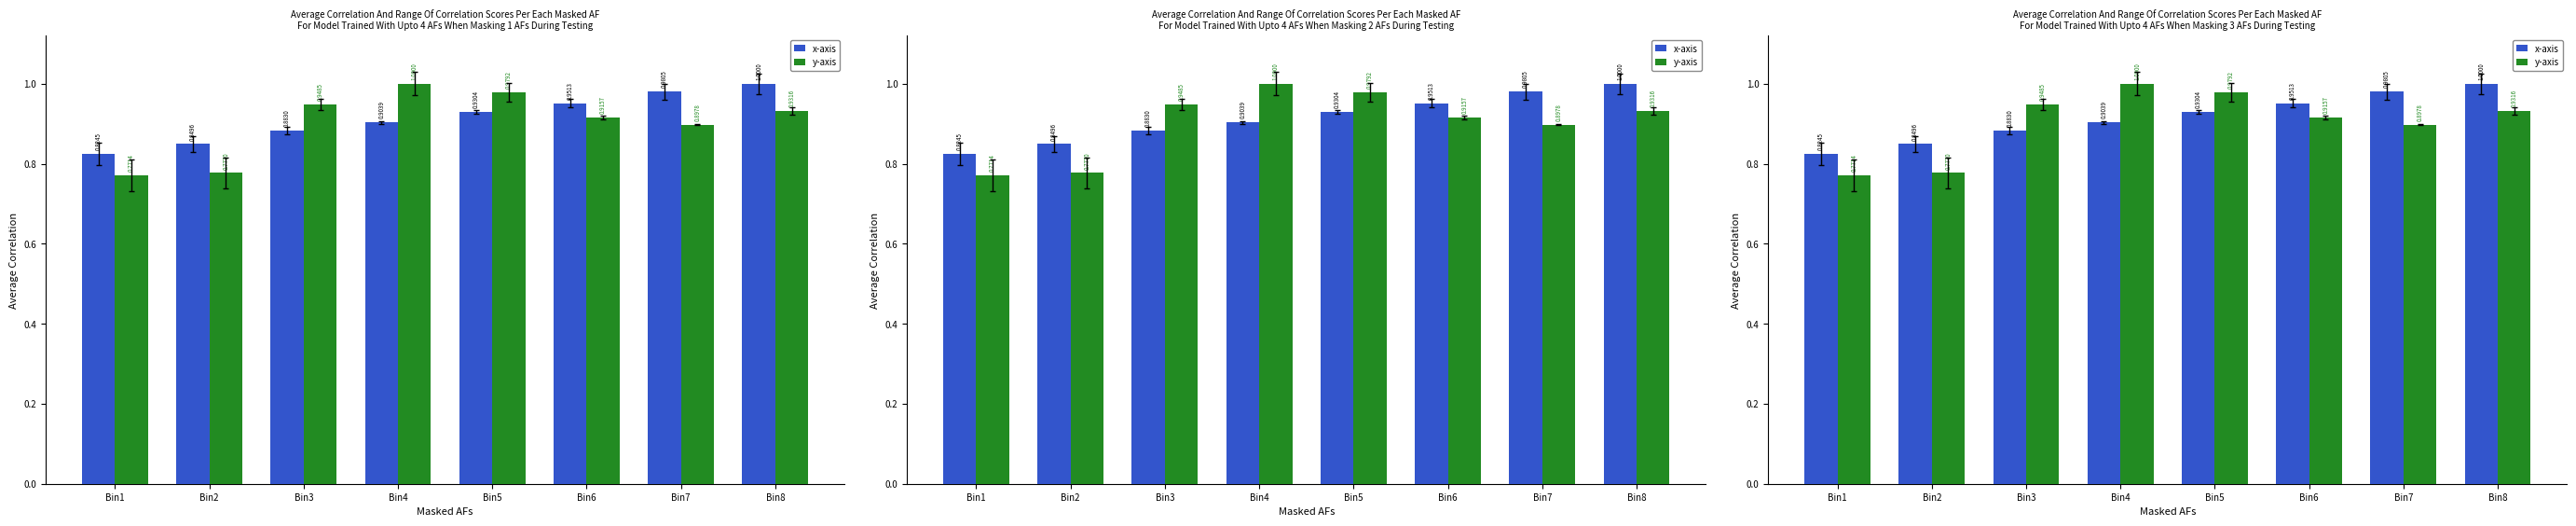

Which label corresponds to the smallest value in the chart?

Bin1